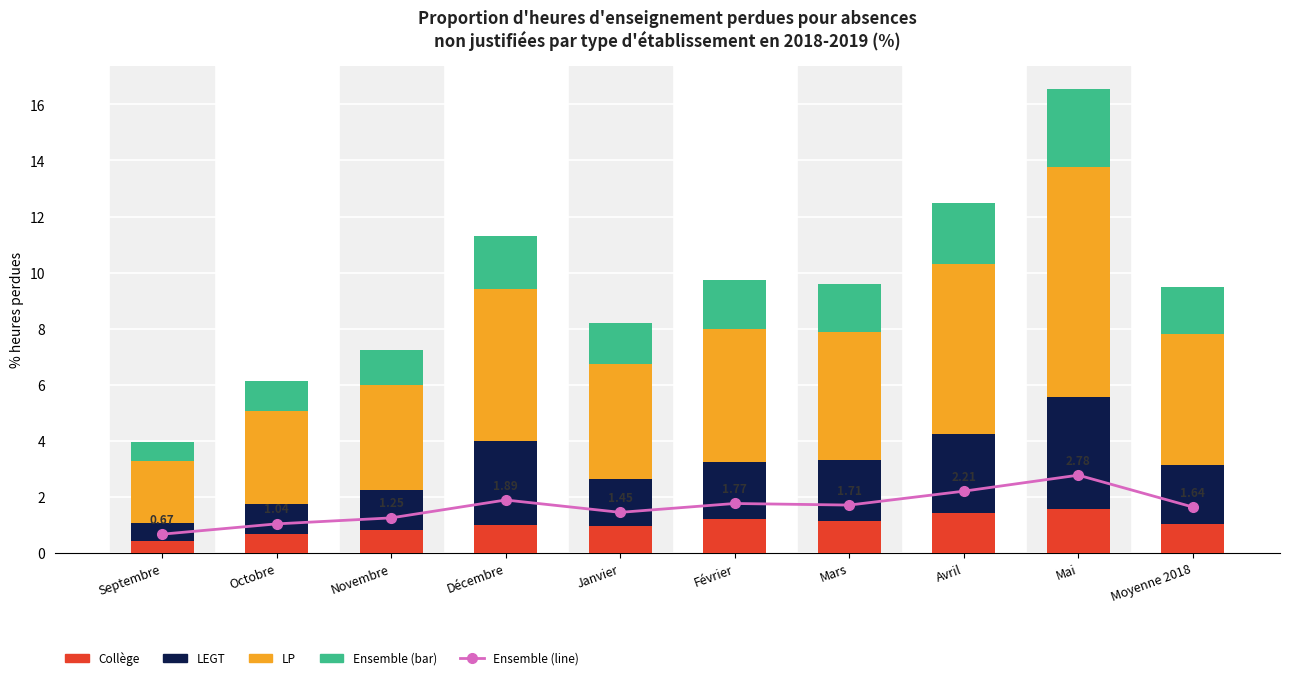

List the labels in order of LEGT value, largest first.

Mai, Décembre, Avril, Mars, Moyenne 2018, Février, Janvier, Novembre, Octobre, Septembre